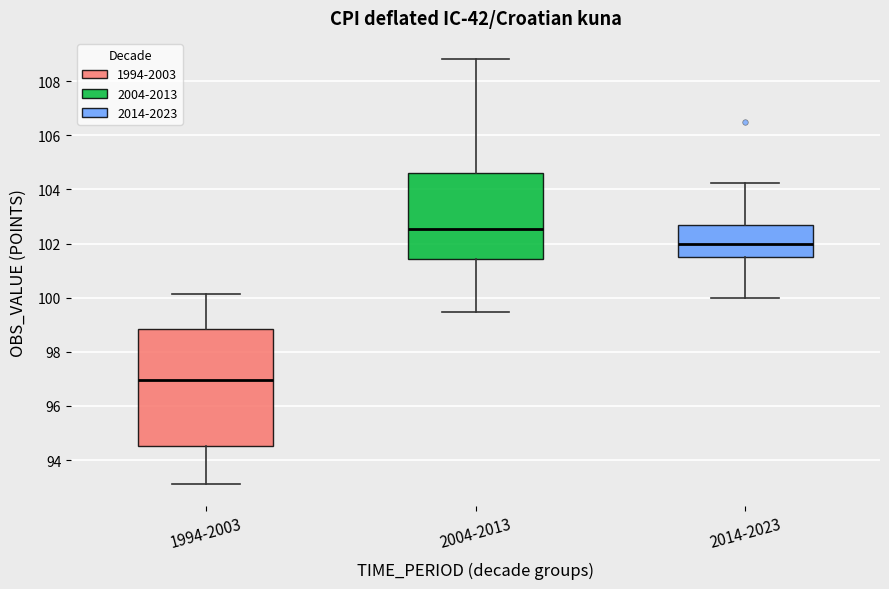

Which box is the tallest, from its lower edge to its upper edge?

1994-2003